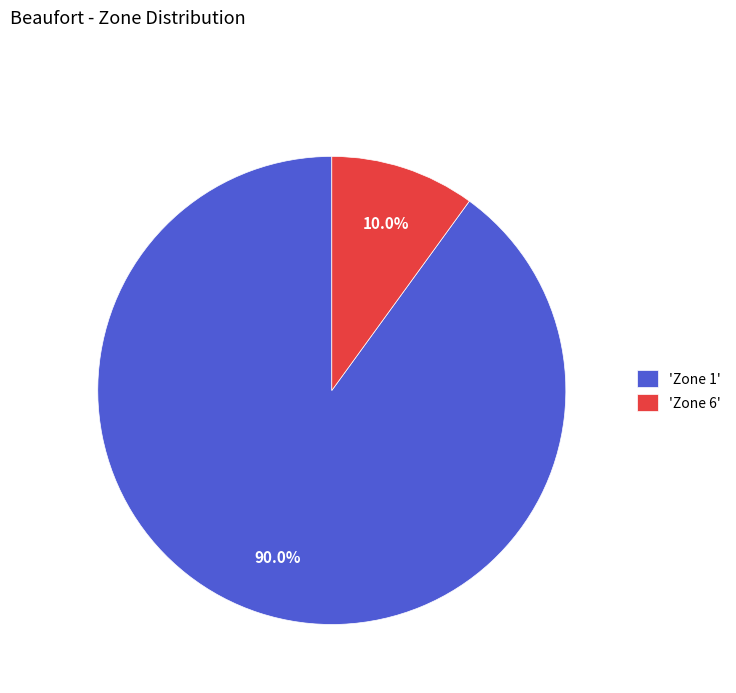

What percentage is NOT represented by 'Zone 6'?

90.0%